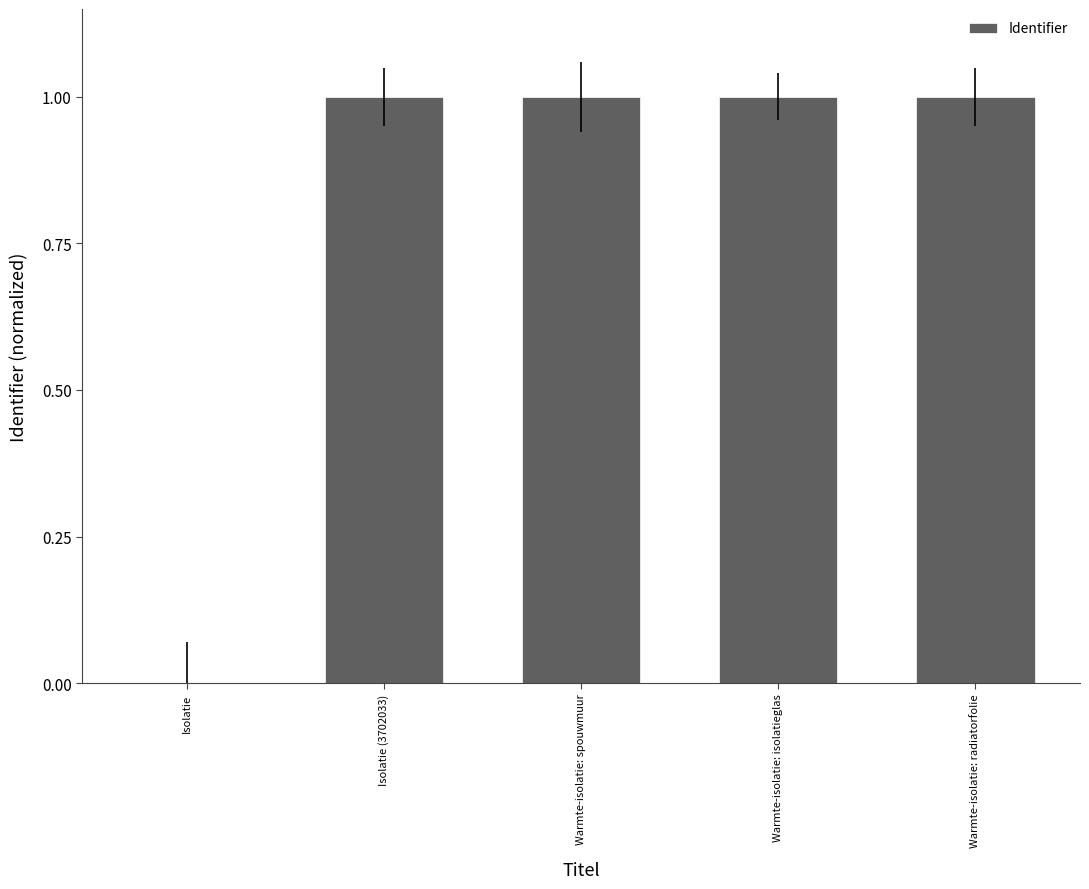

The value at Warmte-isolatie: spouwmuur is 1.0. True or false?

True